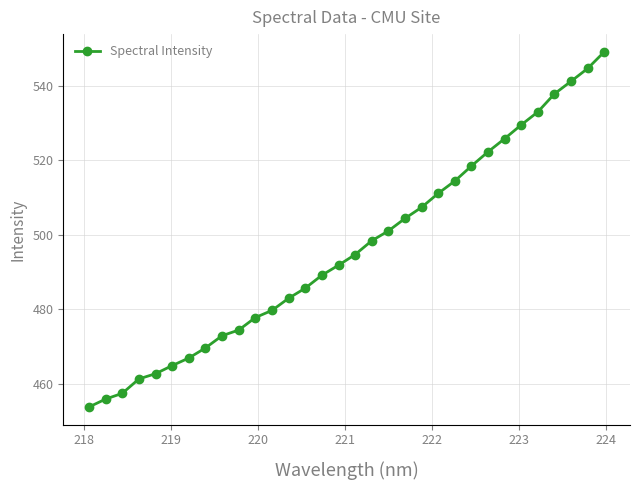

What is the maximum value shown in the chart?

549.1